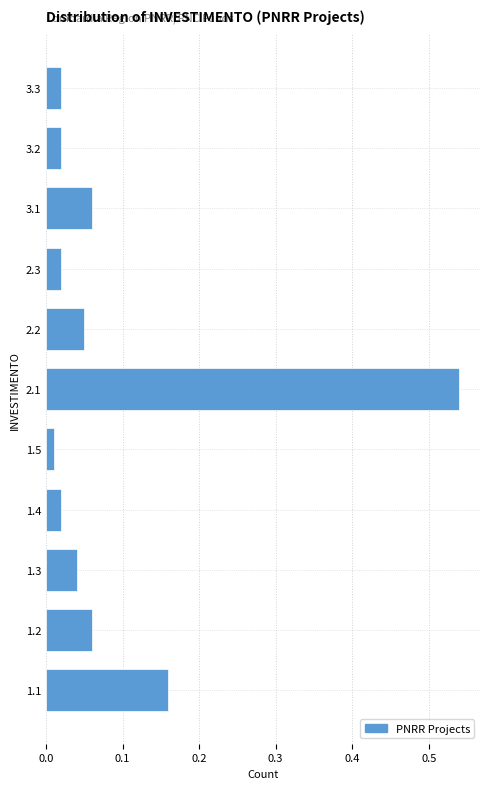

Which has a higher value, 1.2 or 1.4?

1.2